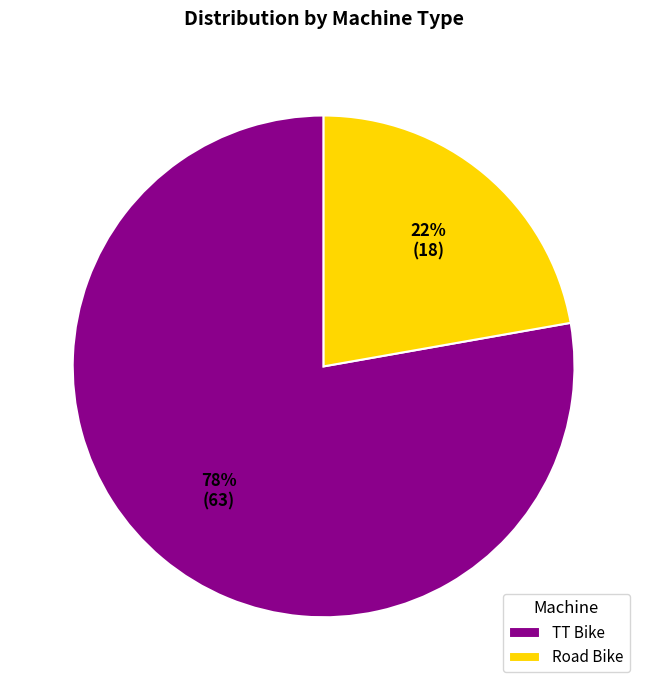

Count the number of slices in the pie.

2